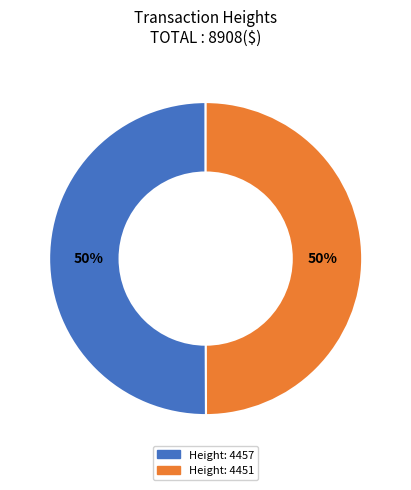

To the nearest percent, what percentage of the pie is Height: 4451?

50%